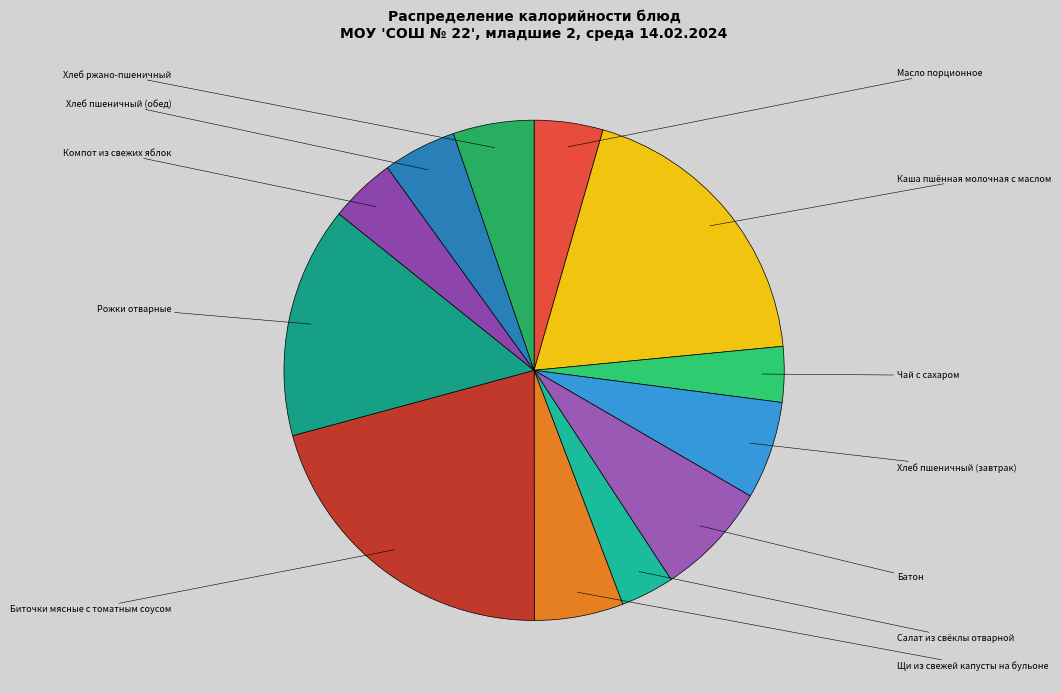

How many slices are in this pie chart?

12